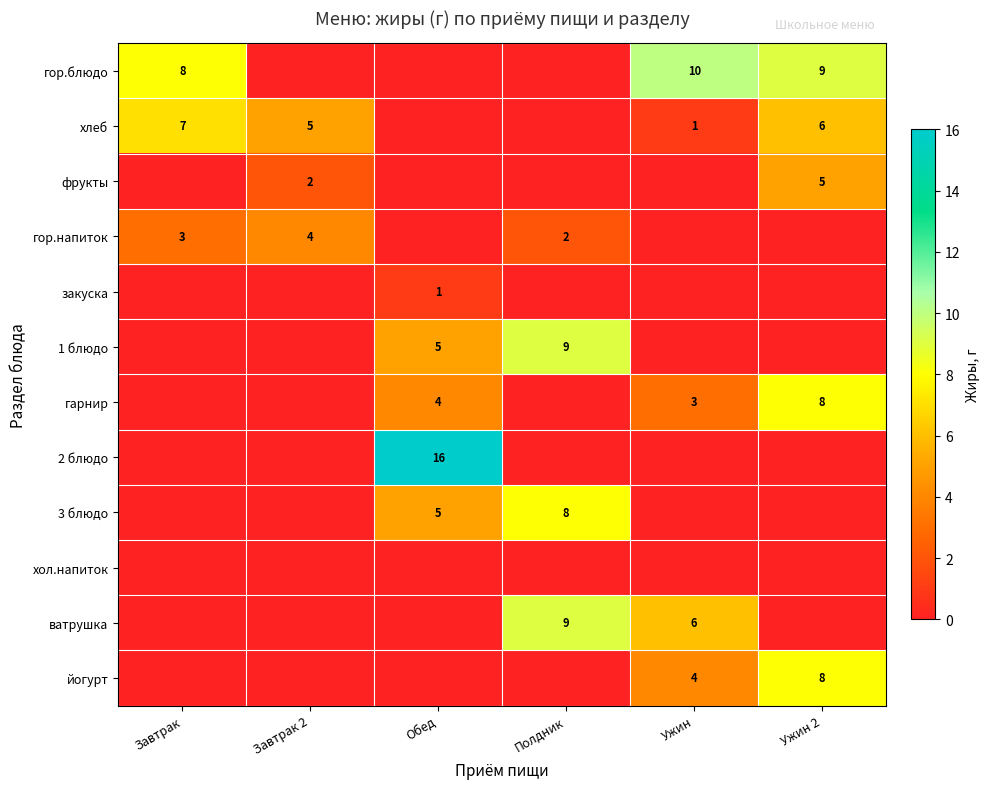

The хлеб series shows 1 at Ужин. True or false?

True